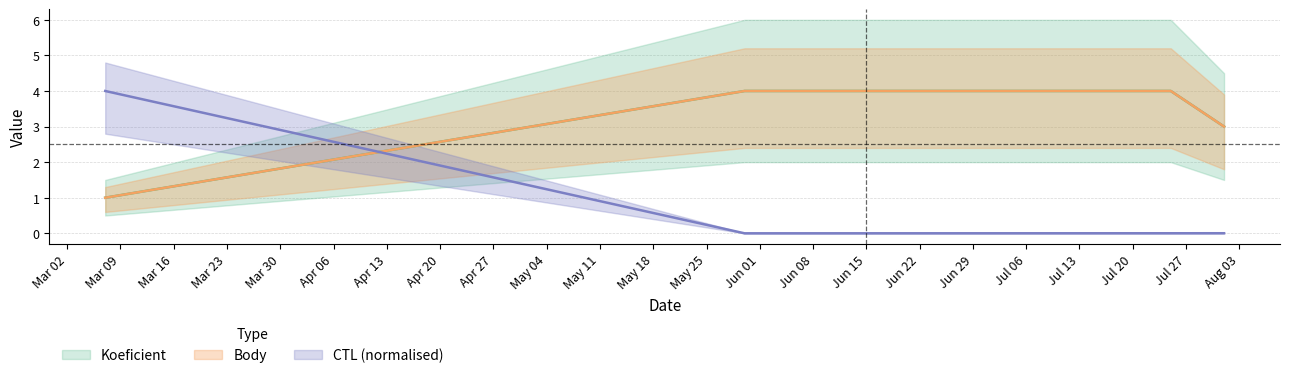

The value of Koeficient at 2020-05-30 is 4.0. True or false?

True